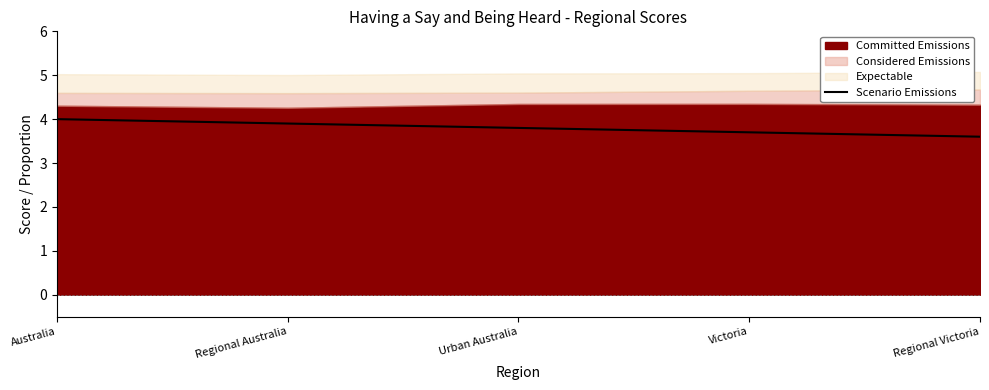

True or false: the data shows 2.5 at Urban Australia.

False